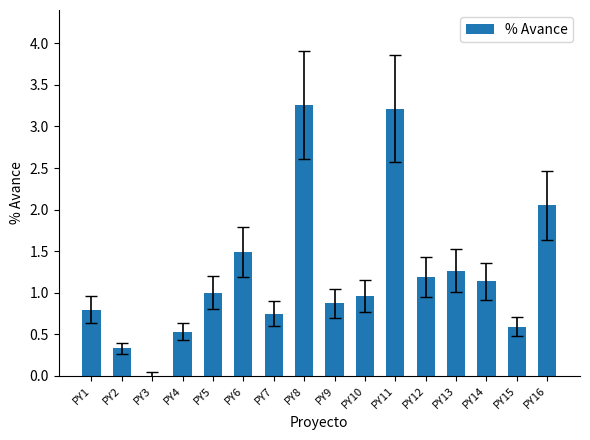

What is the average value?

1.2